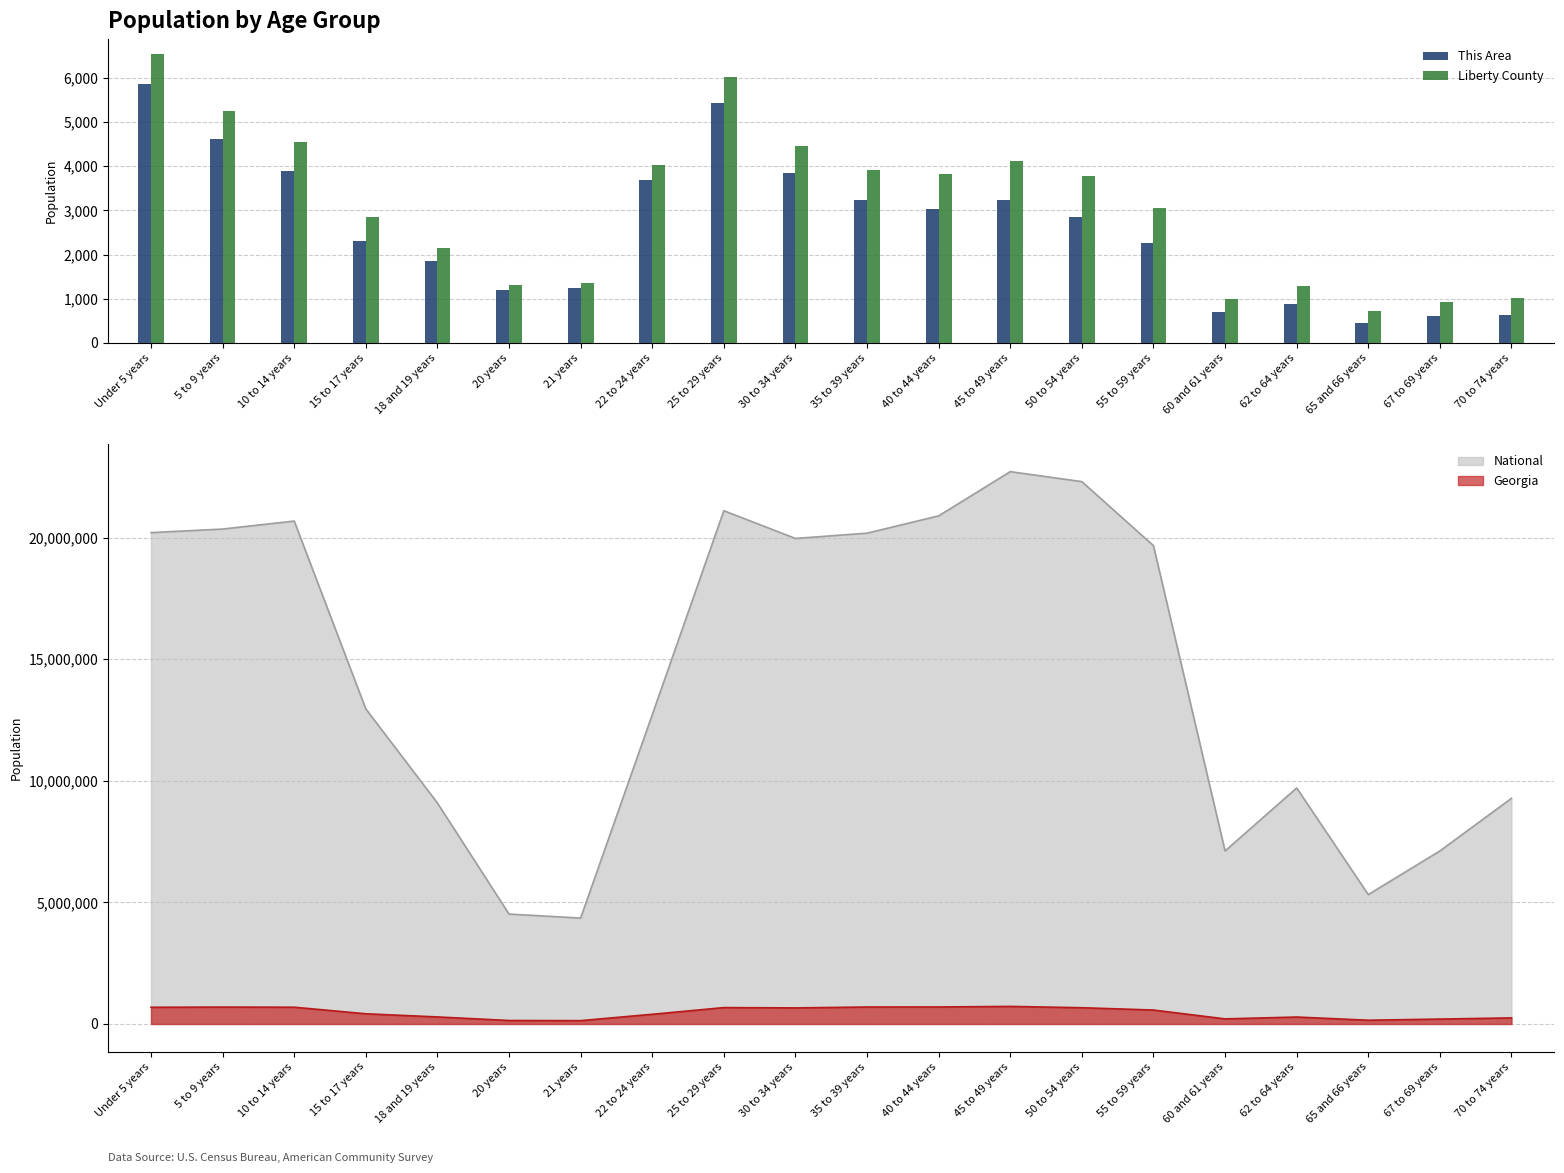

Does the chart contain stacked bars?

No